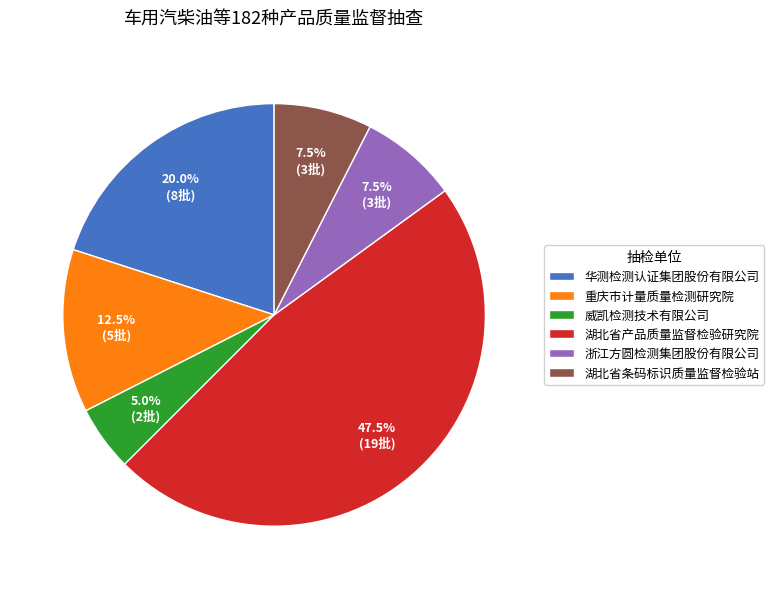

Count the number of slices in the pie.

6